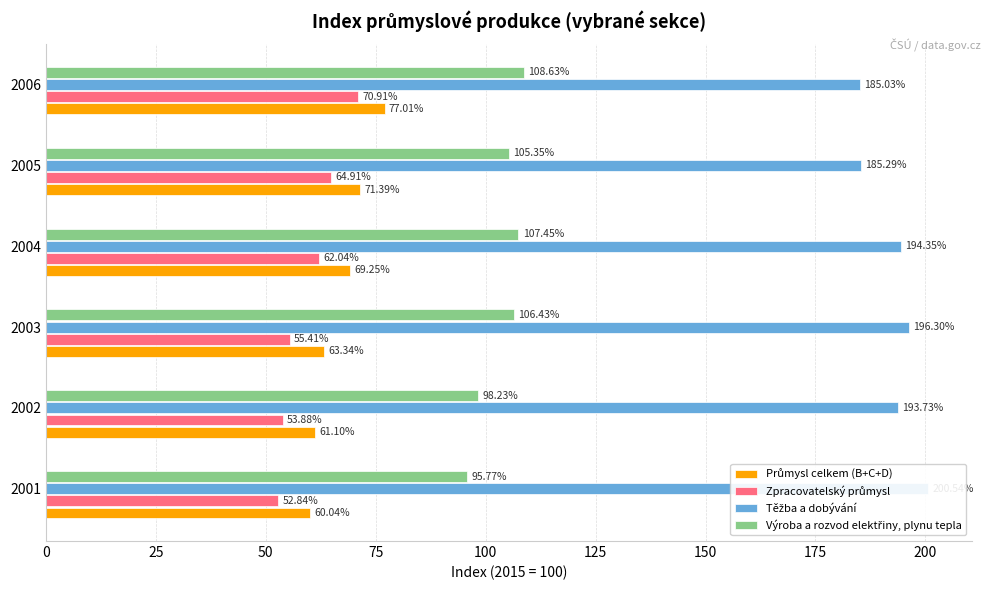

Which has a higher value, 100 or 125?

125